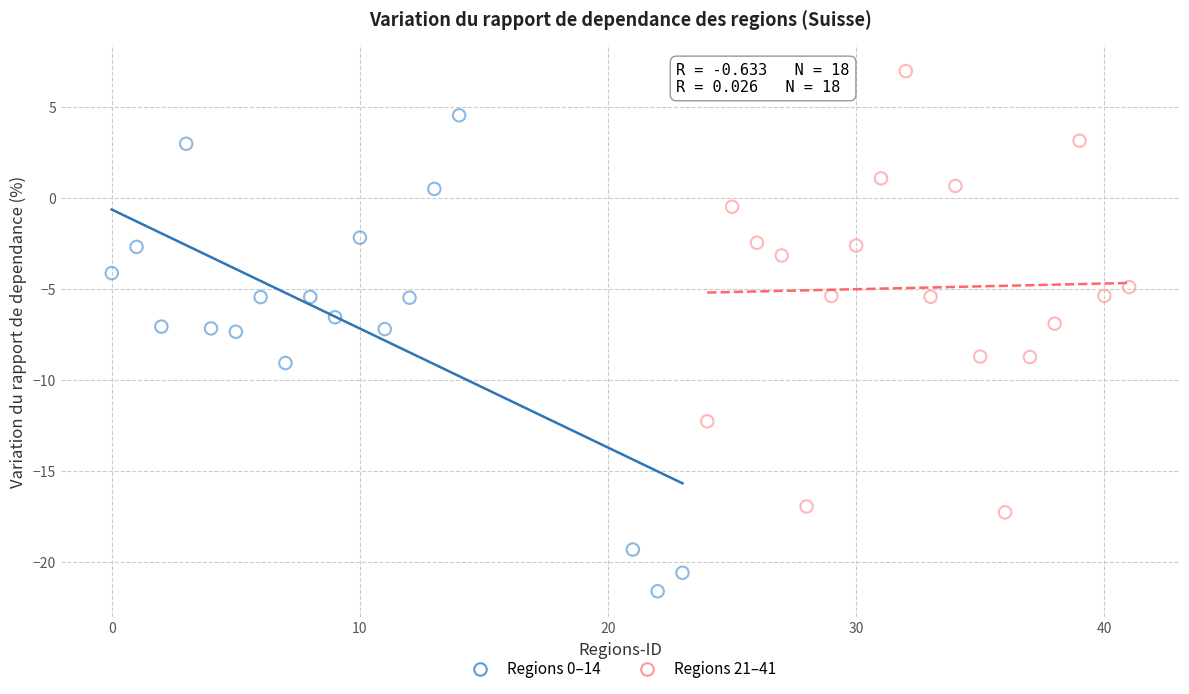

Which series reaches the minimum Y coordinate?

Regions 0–14